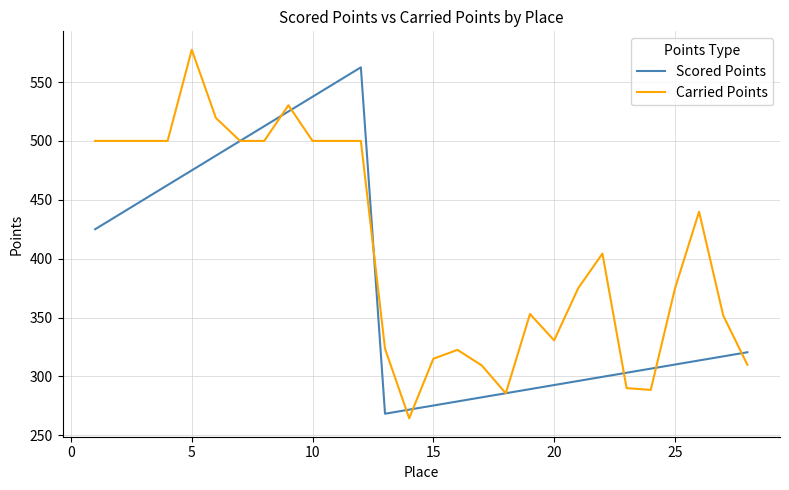

List the series in order of their overall mean, lowest first.

Scored Points, Carried Points